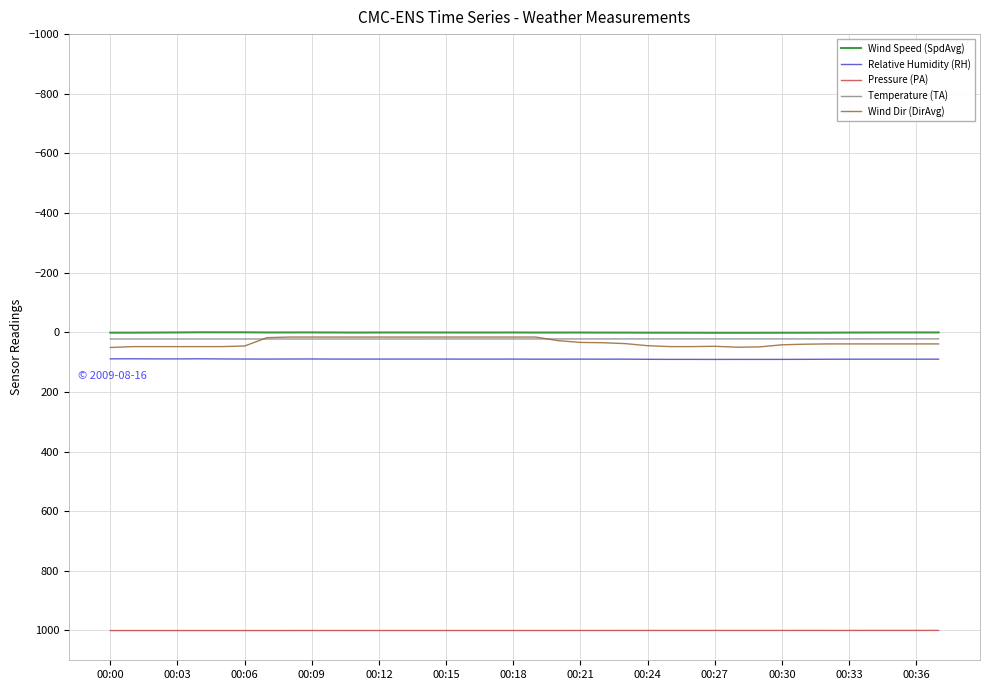

Which series has the widest spread of values?

Wind Dir (DirAvg)